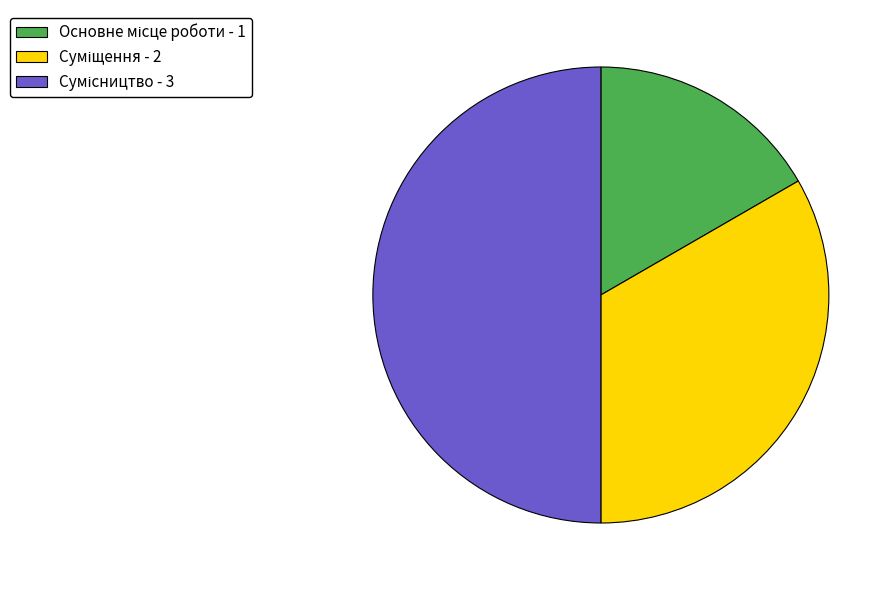

What is the total percentage of Основне місце роботи and Сумісництво?

66.7%